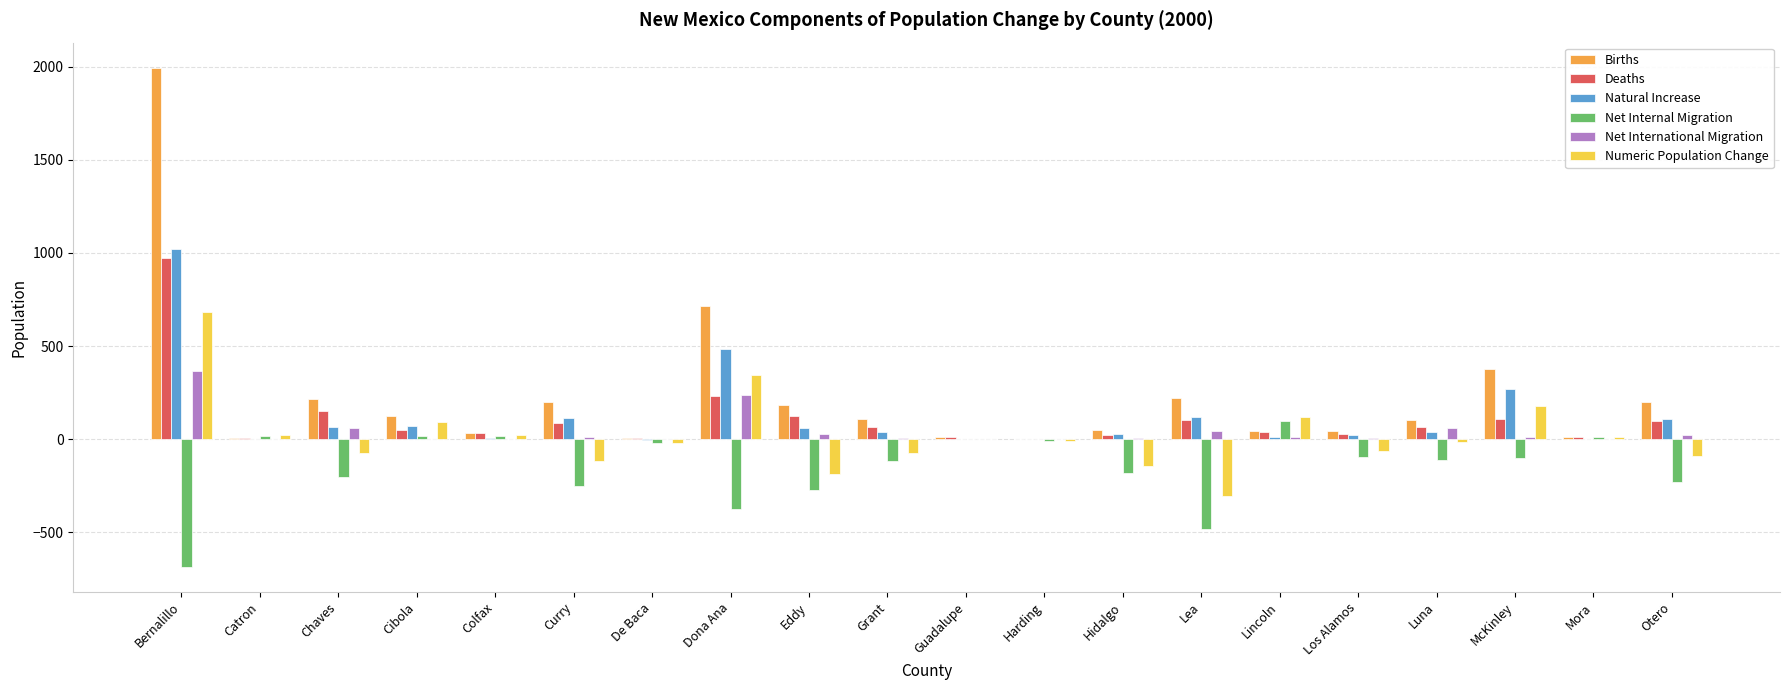

What is the sum of all Births values?

4651